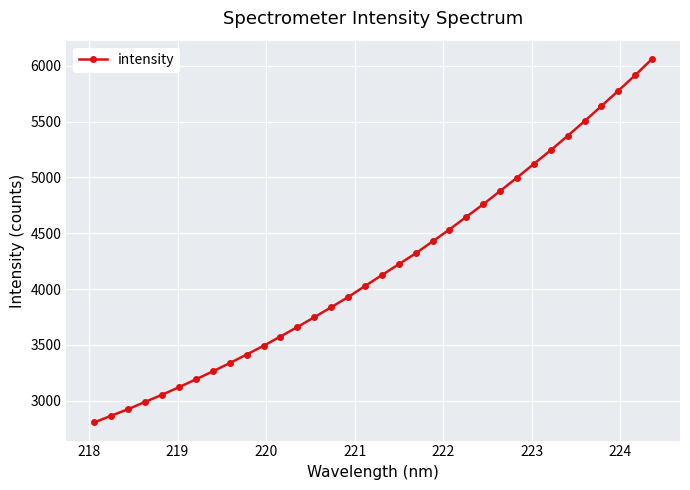

What is the value of the 25th point from the left?

4878.0